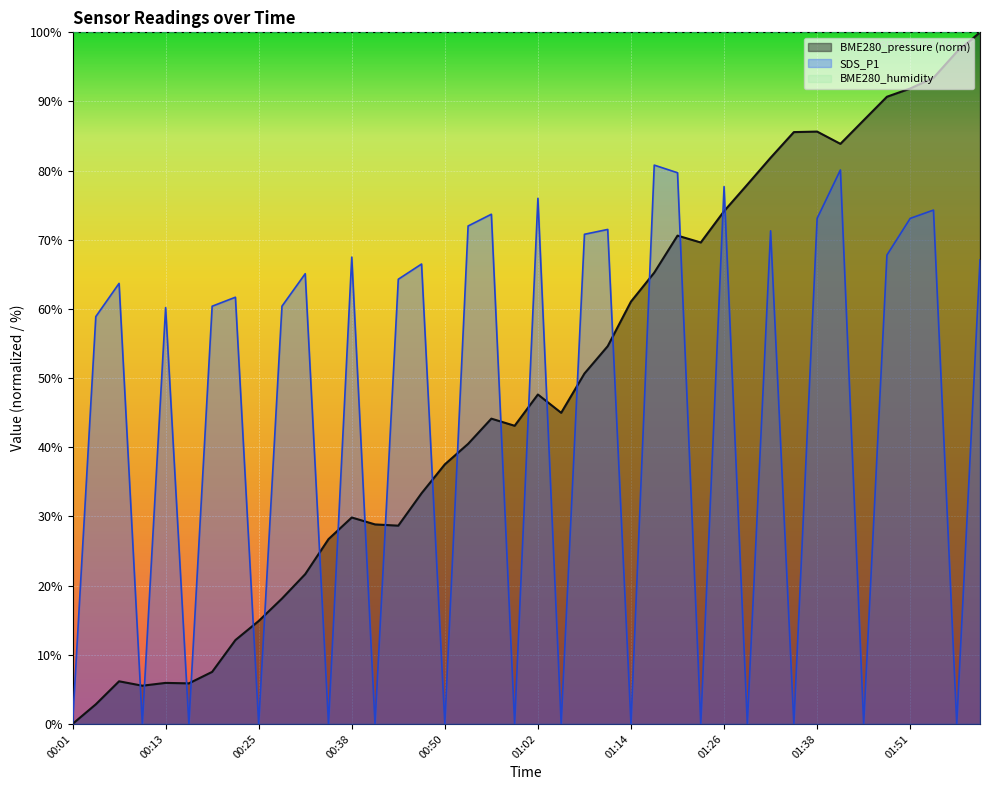

Which series changed the most between 00:35 and 01:11?

SDS_P1